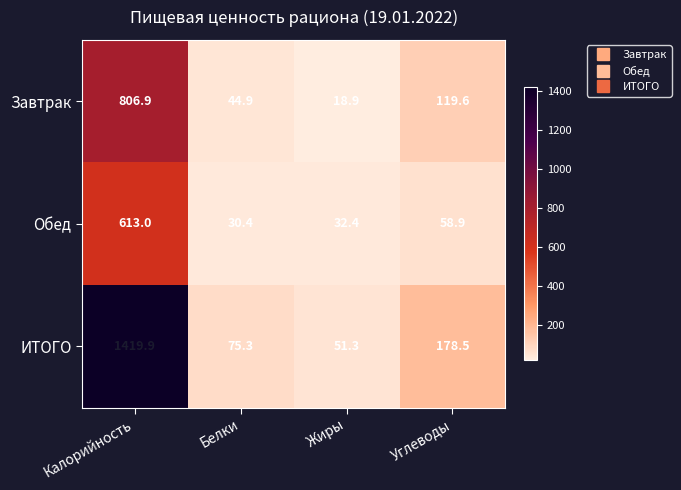

The value of Завтрак at Белки is 80.4. True or false?

False